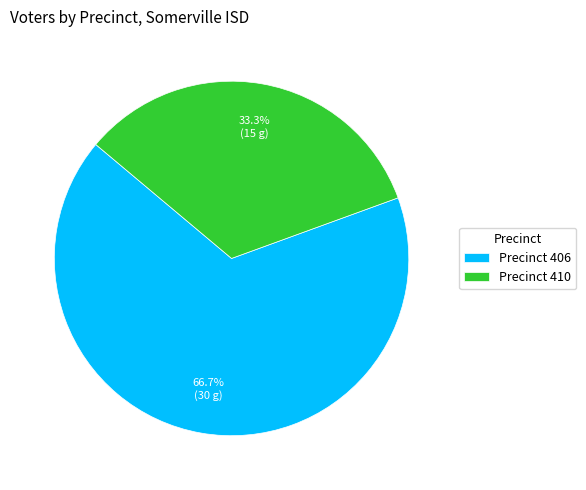

Which category has the smallest portion of the pie?

Precinct 410